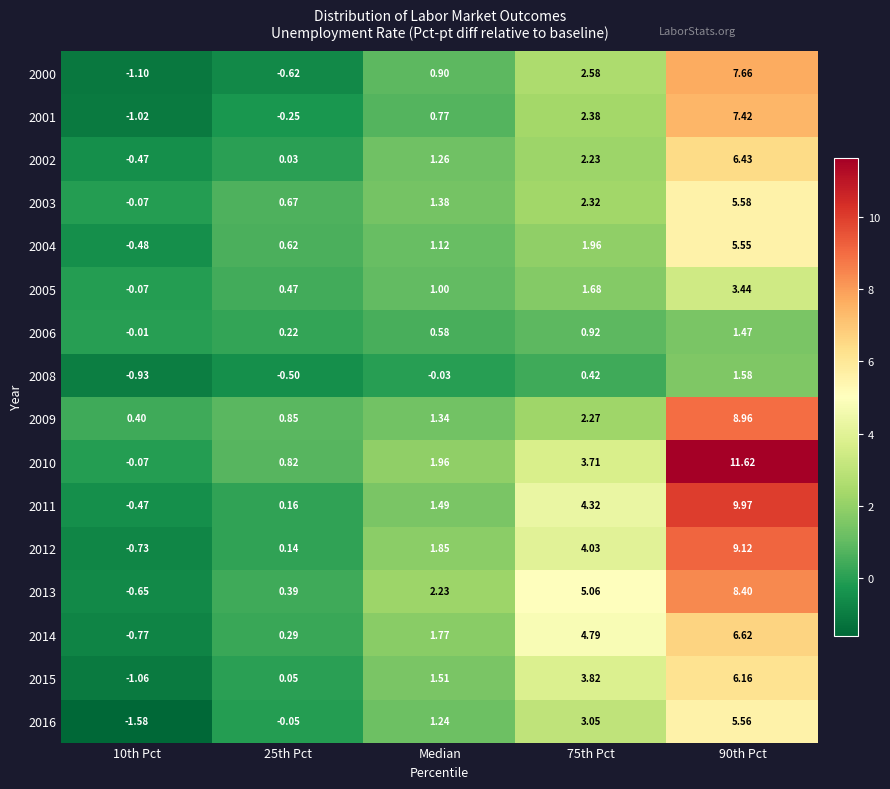

Is the value of 2013 at 25th Pct greater than the value of 2012 at 75th Pct?

No